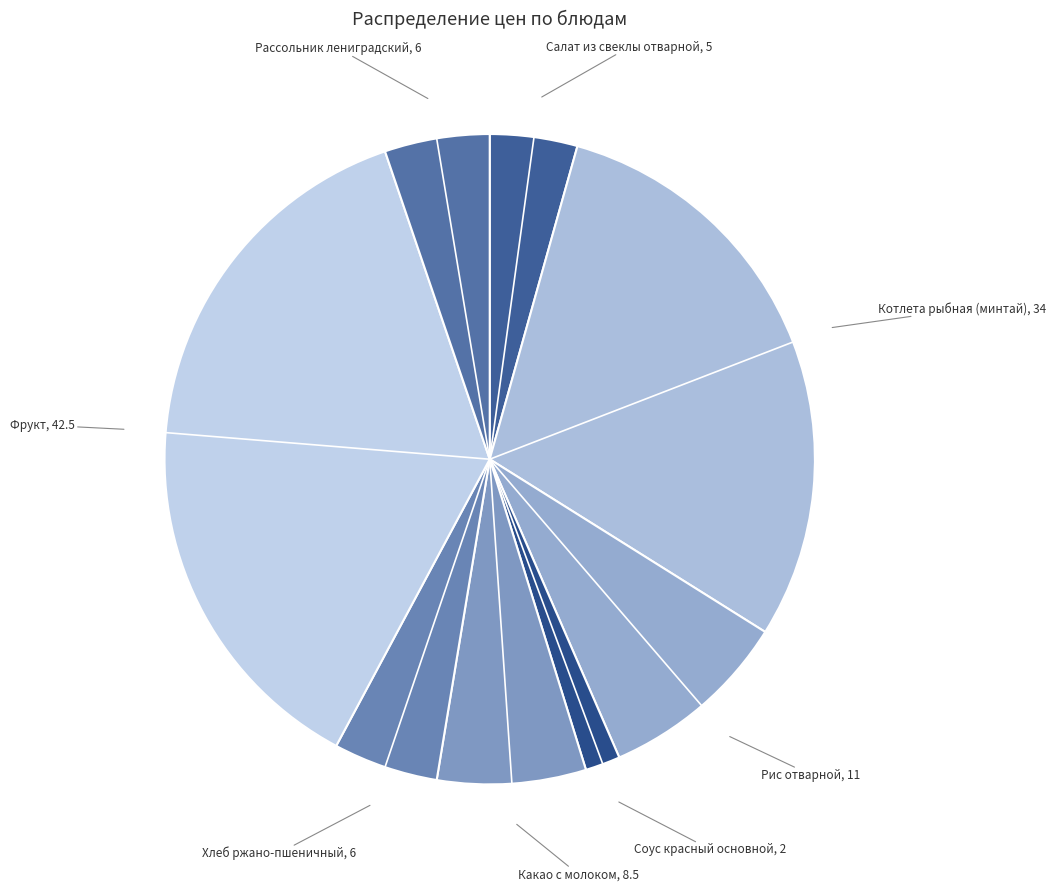

Rank the categories by value from highest to lowest.

Фрукт, Котлета рыбная (минтай), Рис отварной, Какао с молоком, Хлеб ржано-пшеничный, Рассольник лениградский, Салат из свеклы отварной, Соус красный основной